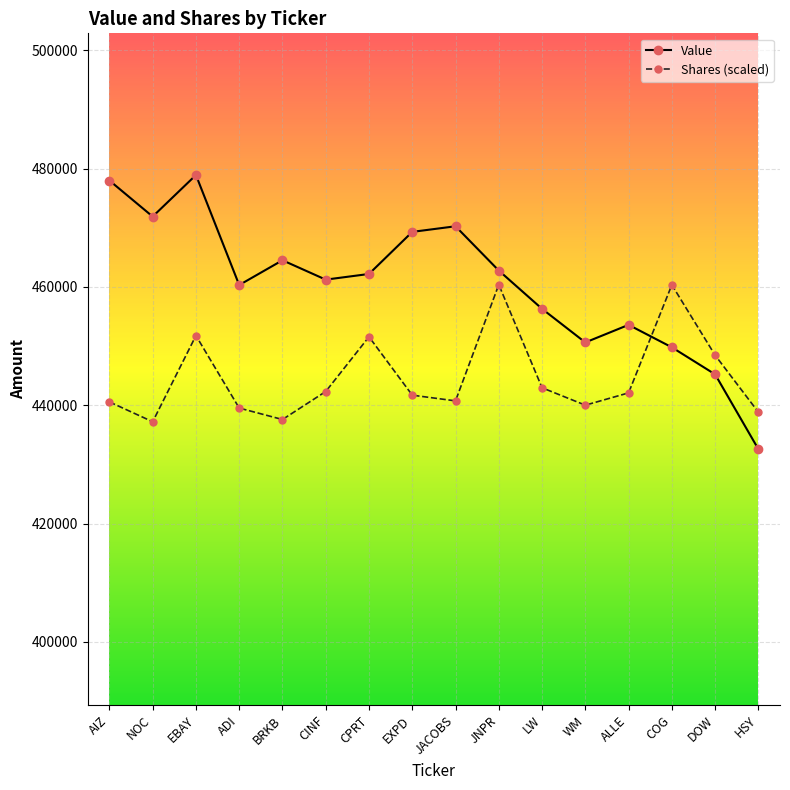

What are all the series names shown in the legend?

Value, Shares (scaled)